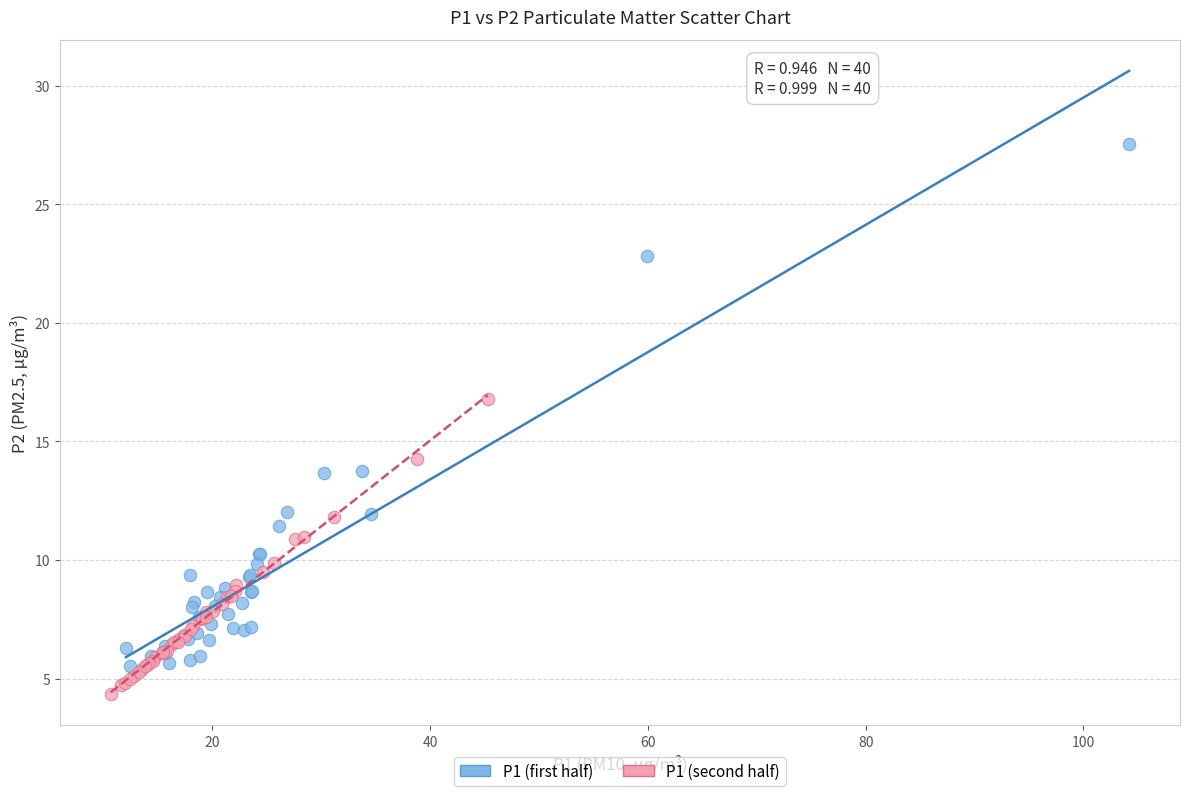

Which series reaches the maximum Y coordinate?

P1 (first half)